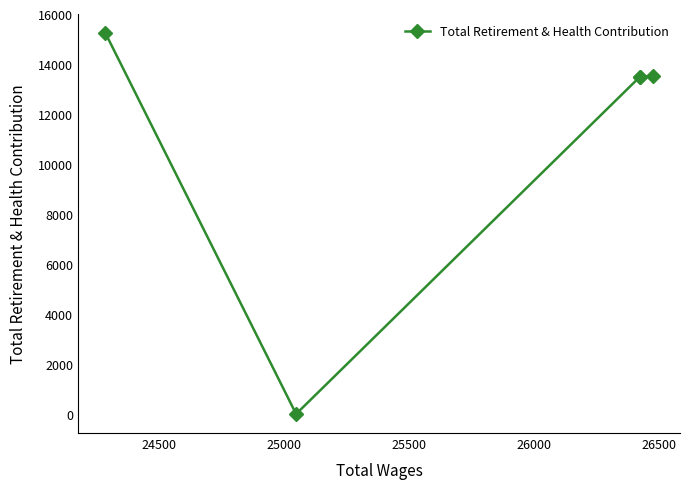

What is the difference between the maximum and minimum values?

15242